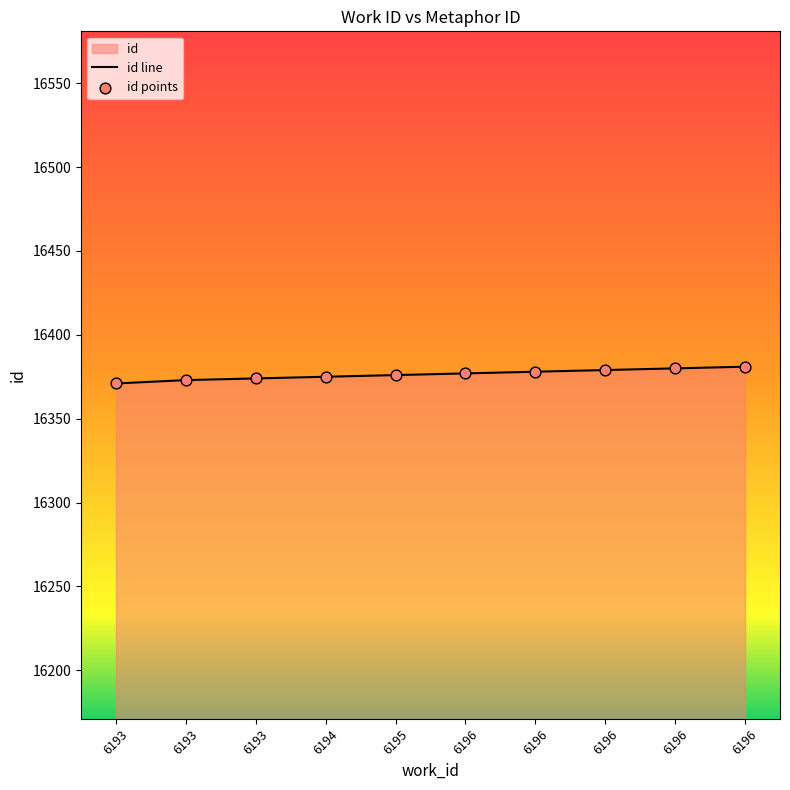

Approximately how many times larger is the value at 6193 compared to 6193?

1.0